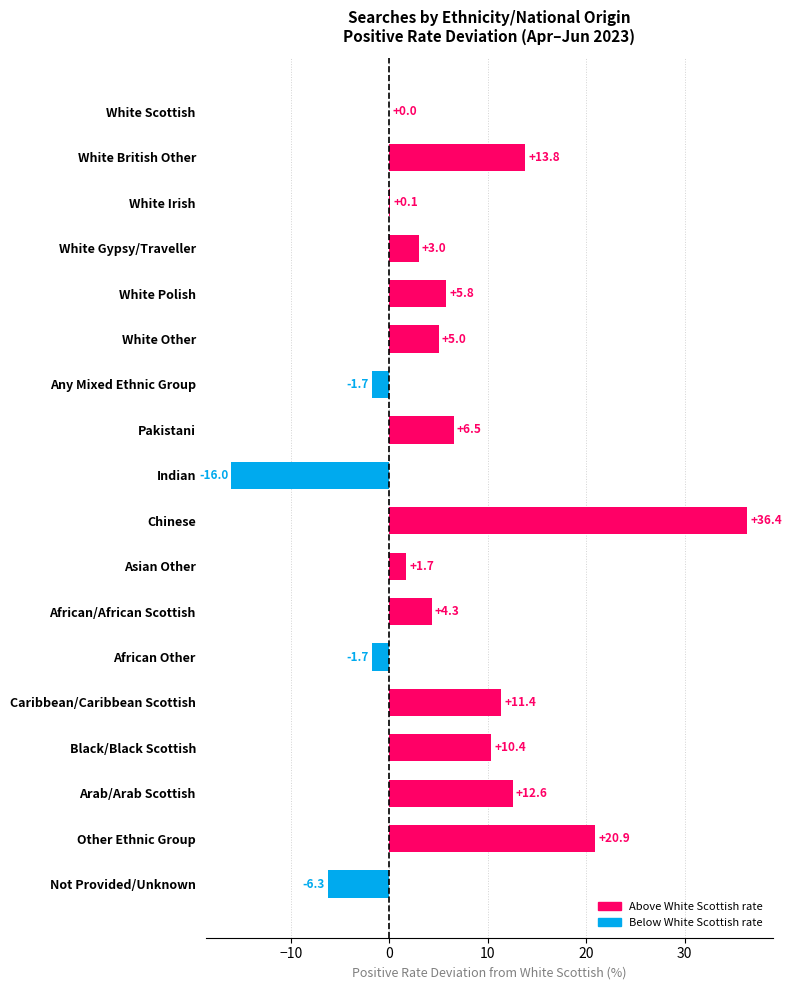

How many categories are shown in the chart?

18